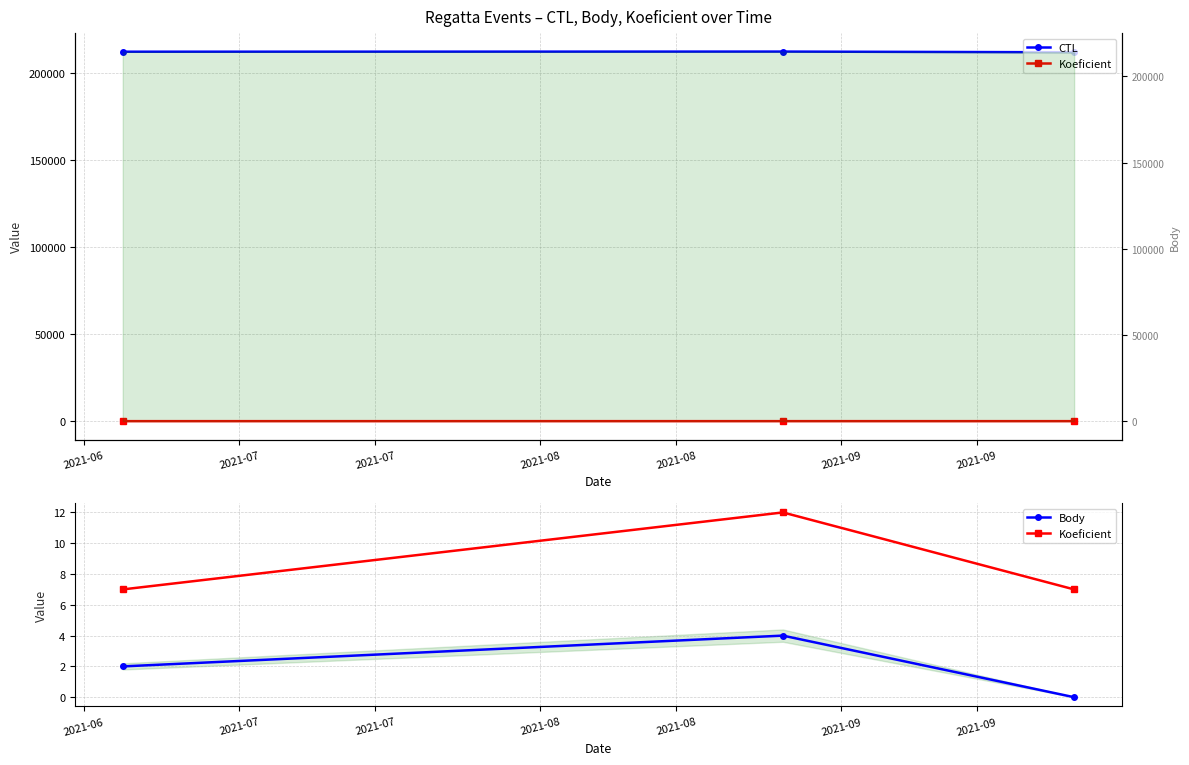

What is the value of the Body point at the 1st from the left?

2